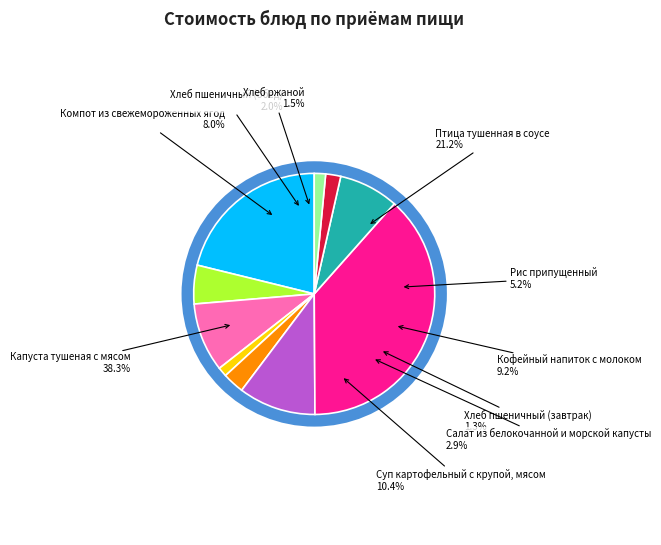

What percentage is the Суп картофельный с крупой, мясом slice, to the nearest percent?

10%